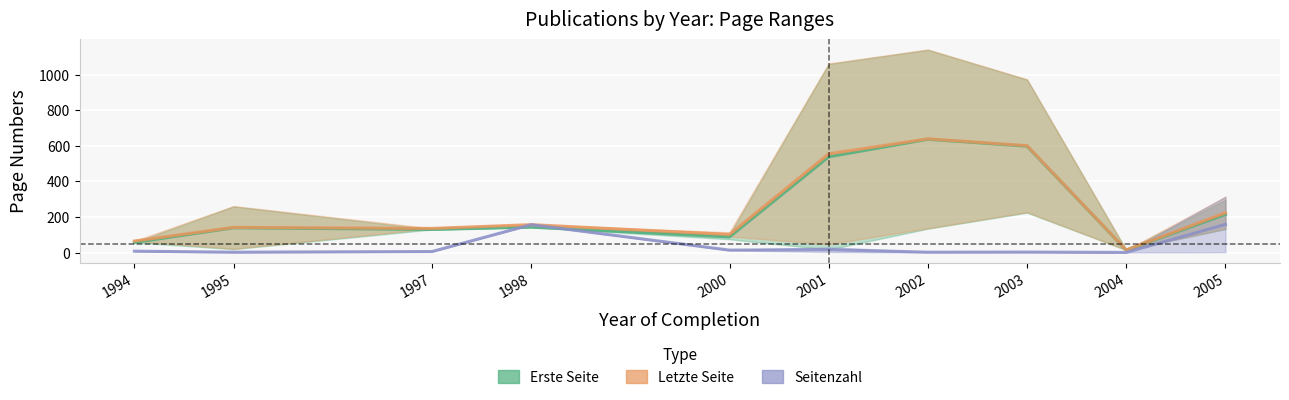

Where does the Seitenzahl series first go above 8?

1998